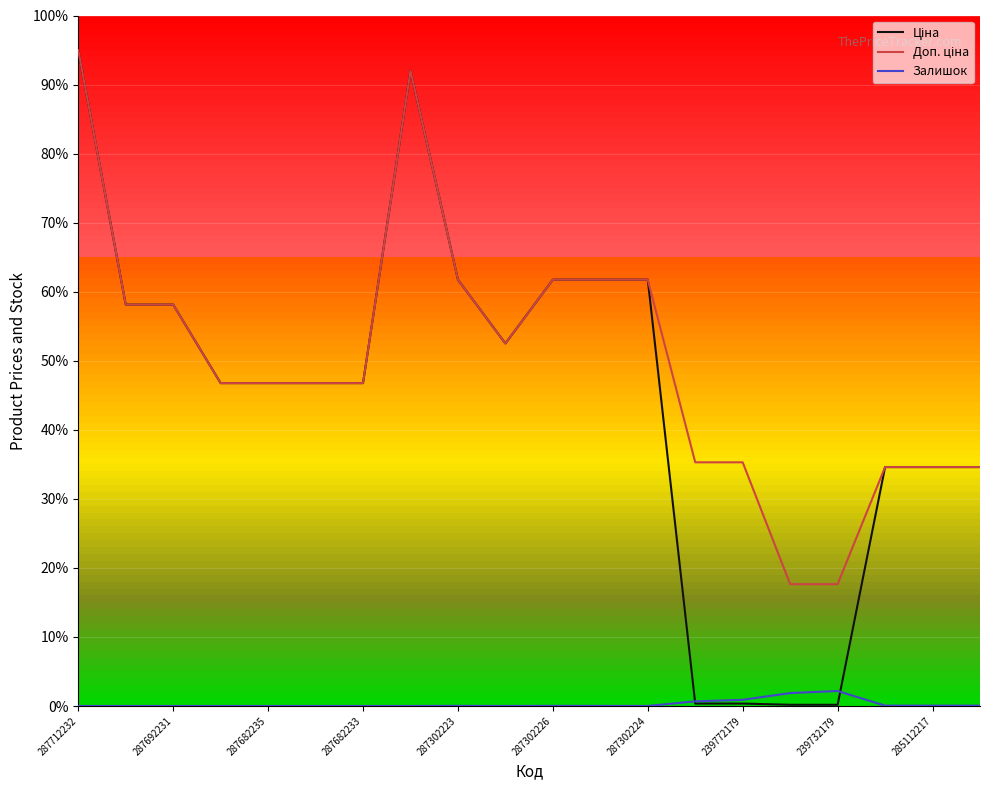

What is the greatest value displayed?

95.0